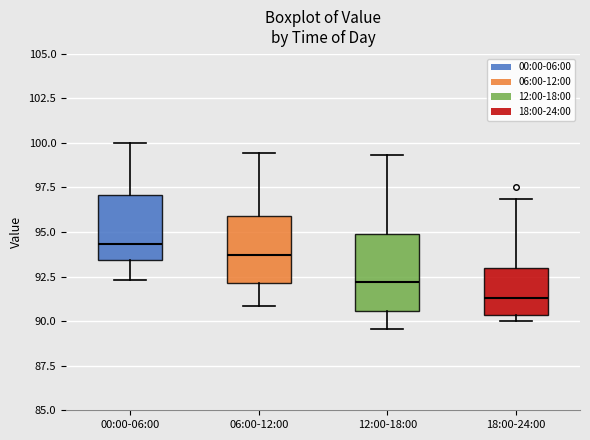

Which box's median line is the lowest?

18:00-24:00